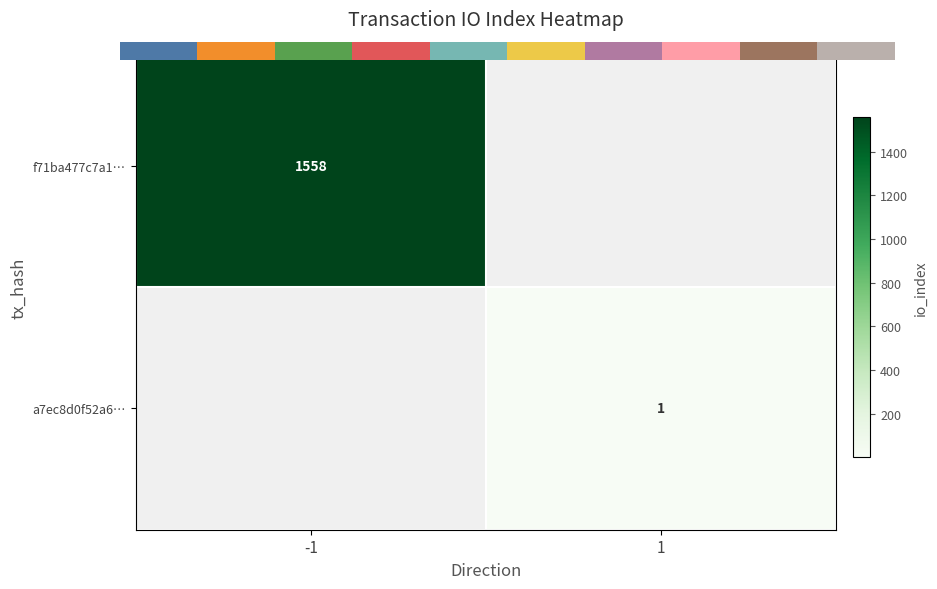

Rank the series by their maximum value, from highest to lowest.

f71ba477c7a1bd87ff024bffe8972a24f1db4ea, a7ec8d0f52a6c1ff7dacdfbc0fddff96158da17